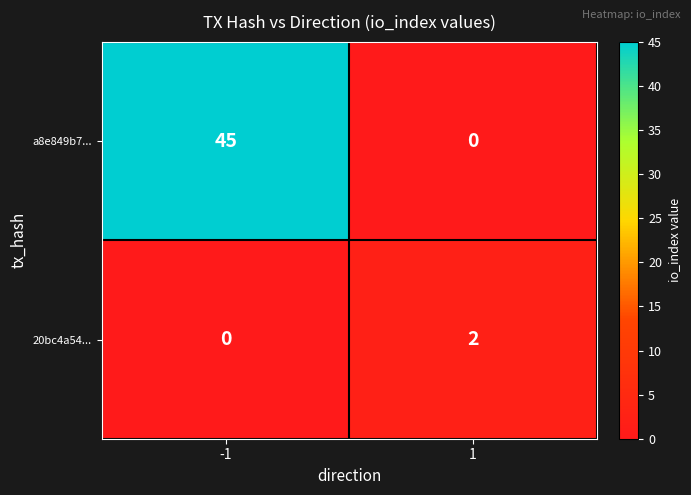

How many series are shown in this chart?

2